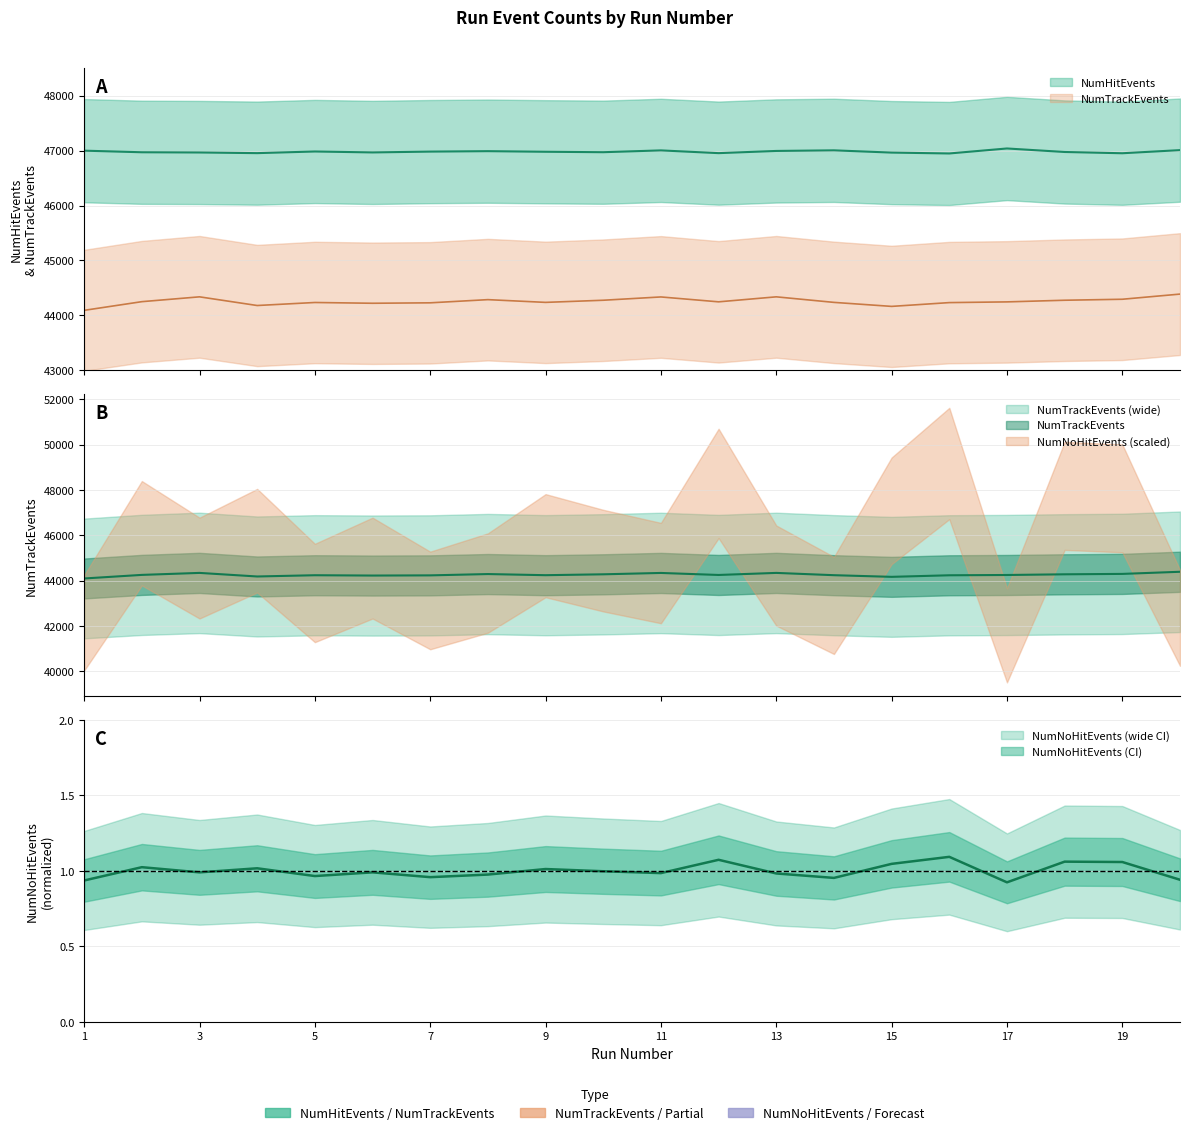

What is the maximum value for NumHitEvents?

47039.0